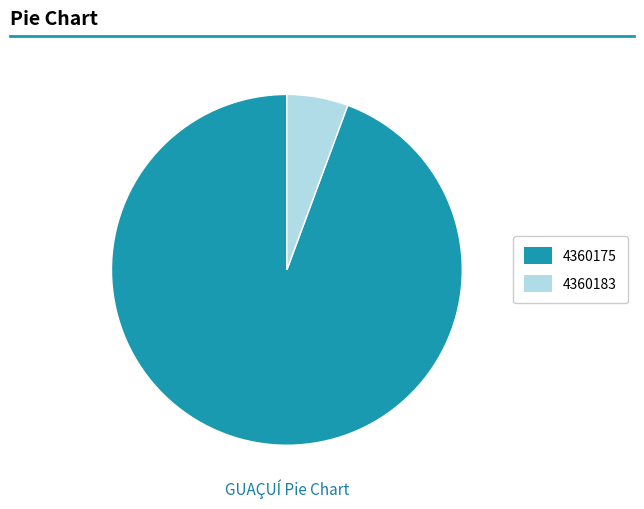

Do 4360175 and 4360183 together represent more than half of the pie?

Yes